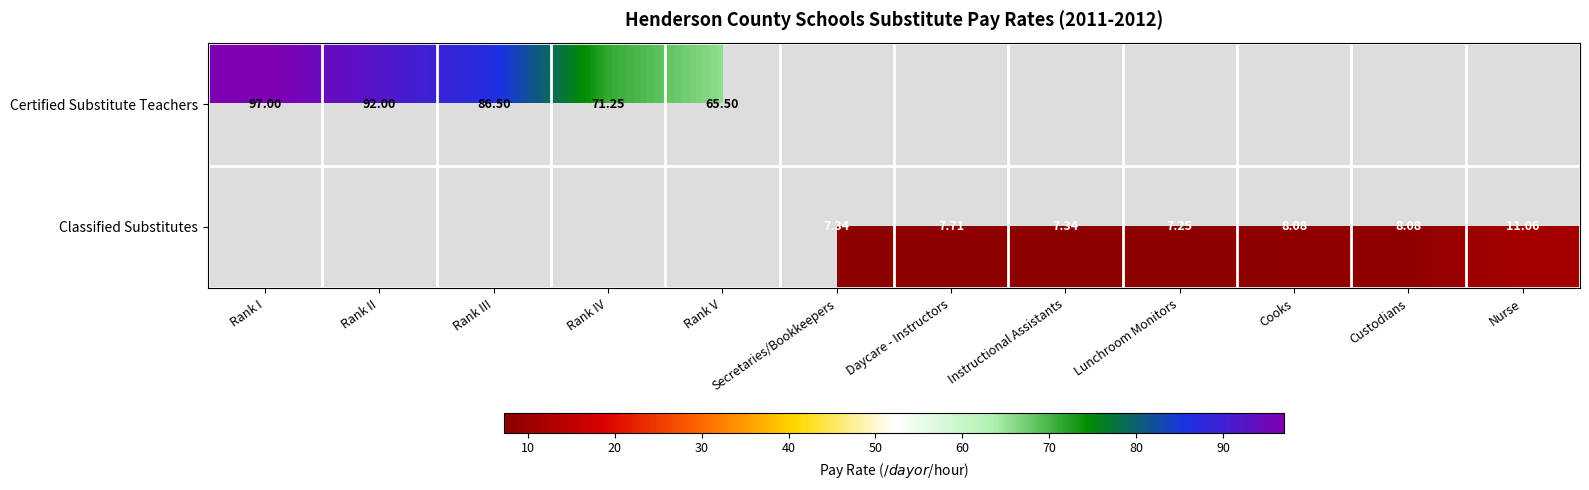

Which has a higher value, Daycare - Instructors or Rank I?

Rank I